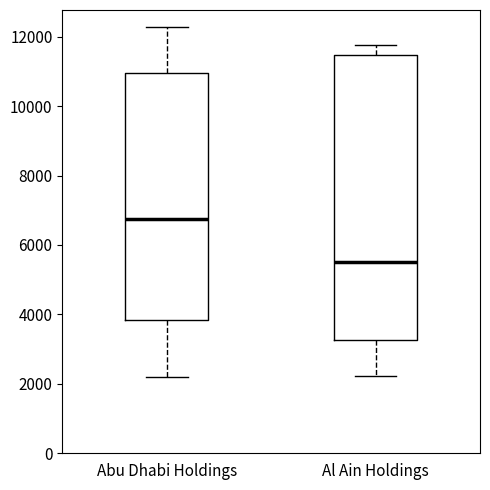

Reading left to right, transcribe this box plot: for each box, give where its median line is, the range the box spans, and where its two whiskers end, as read against the y-axis. The values are not printed on the chart, so give them approximately, as read against the axis.

Abu Dhabi Holdings: median 6800, box 3800 to 11000, whiskers 2200 to 12200
Al Ain Holdings: median 5600, box 3200 to 11400, whiskers 2200 to 11800